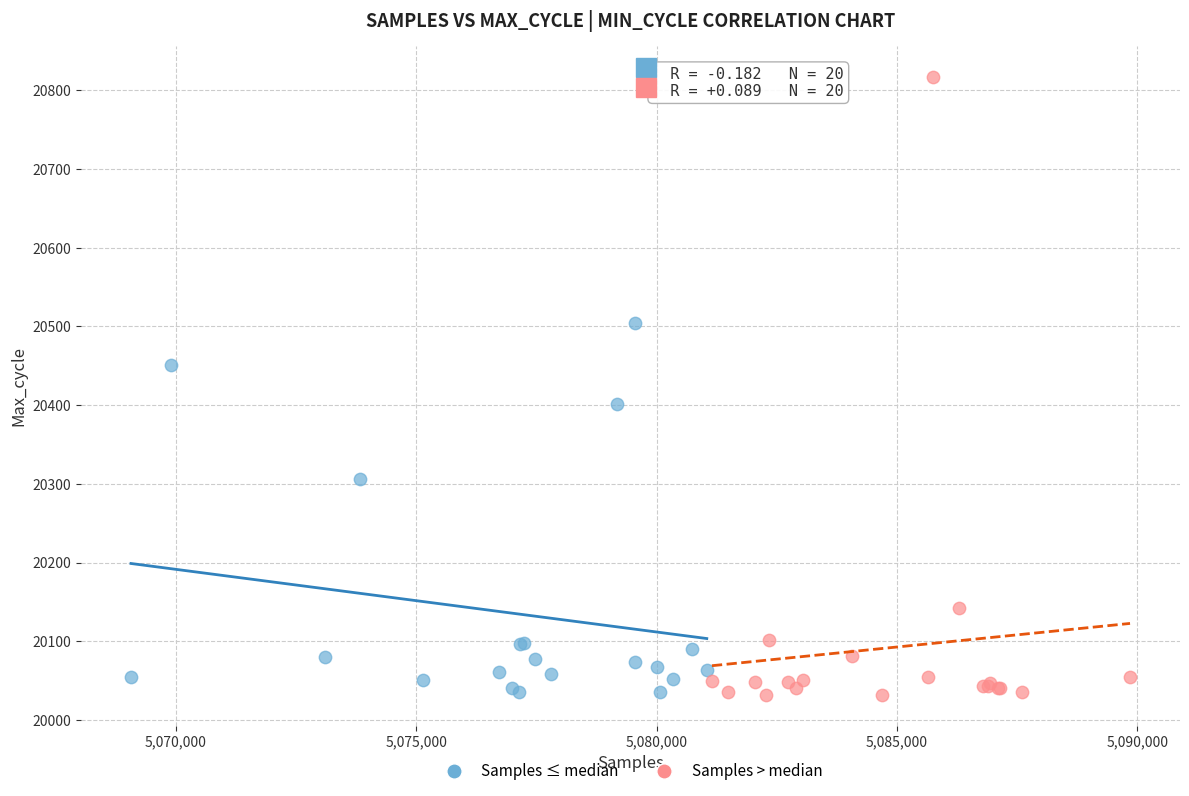

Which series contains the highest Y value?

Samples > median